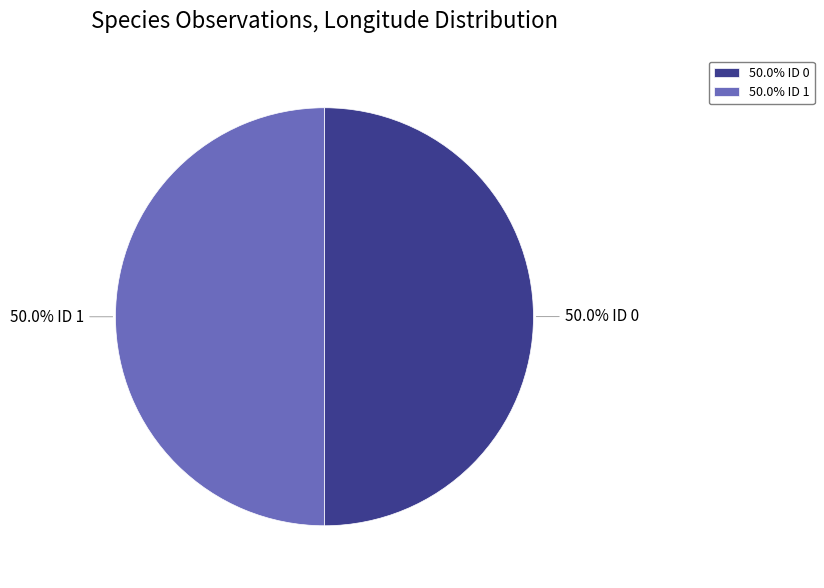

Count the number of slices in the pie.

2